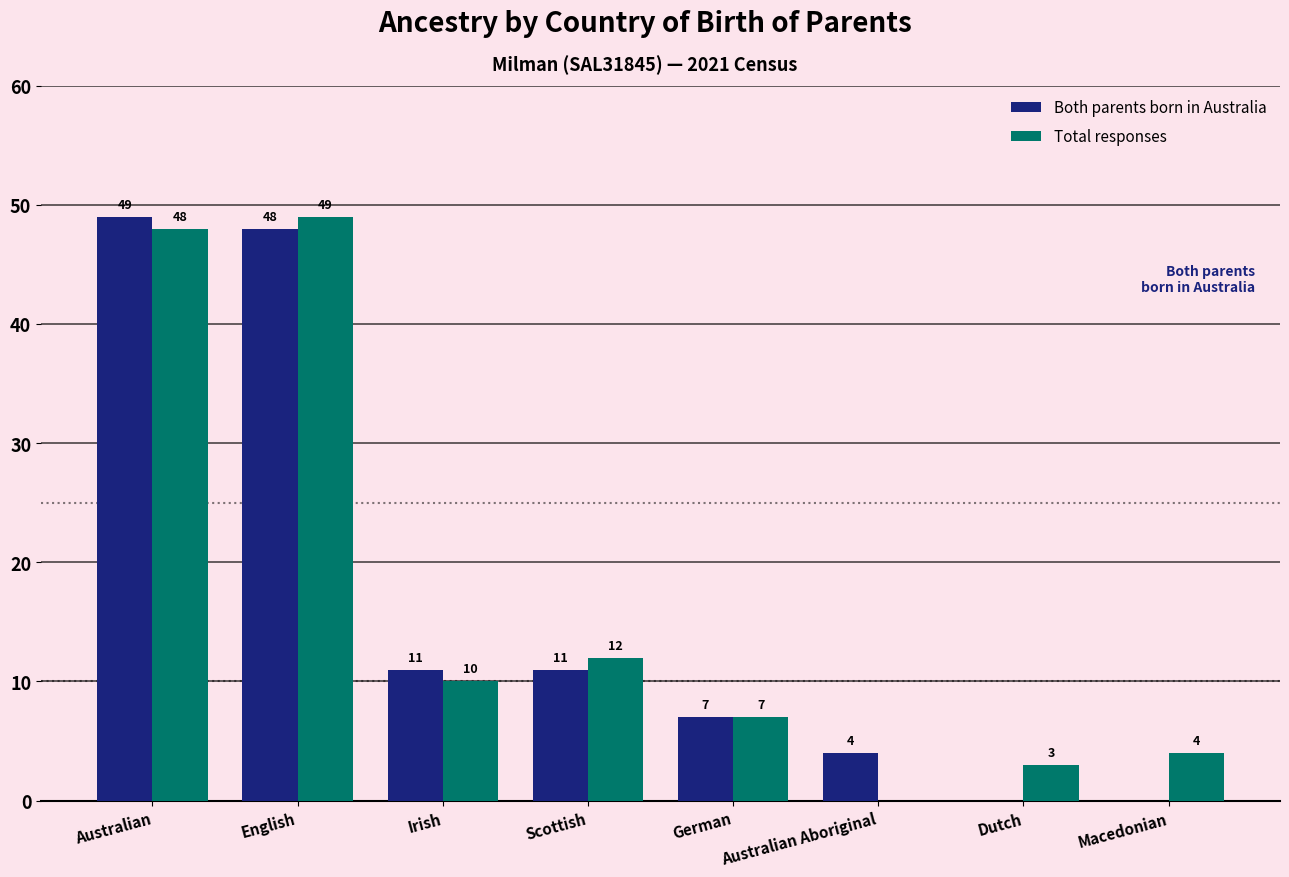

Which series changed the most between English and Macedonian?

Both parents born in Australia